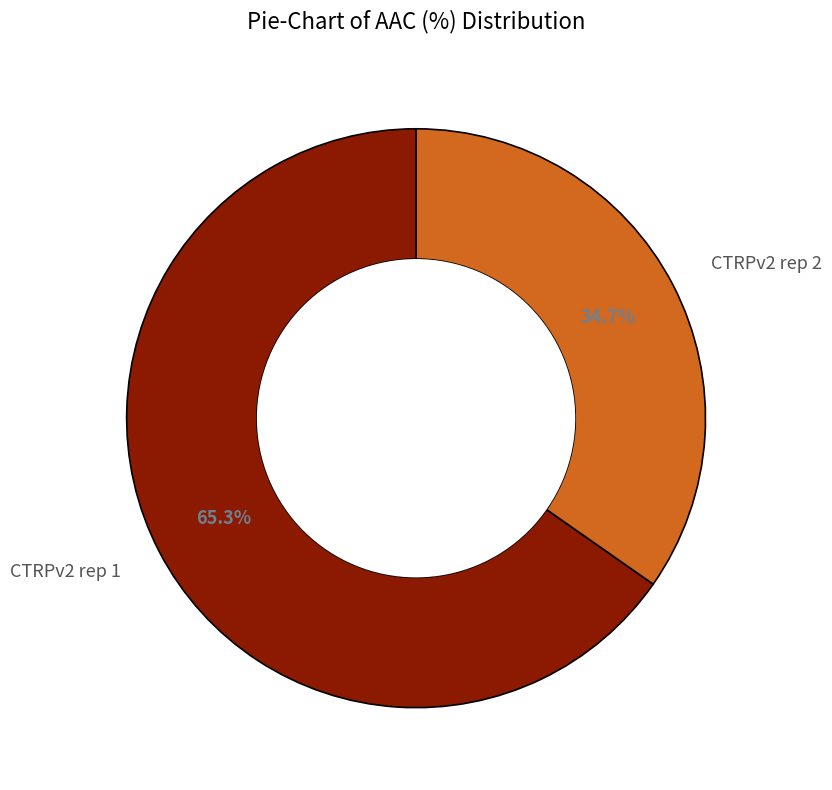

To the nearest percent, what is the difference between the largest and smallest slice percentages?

31%